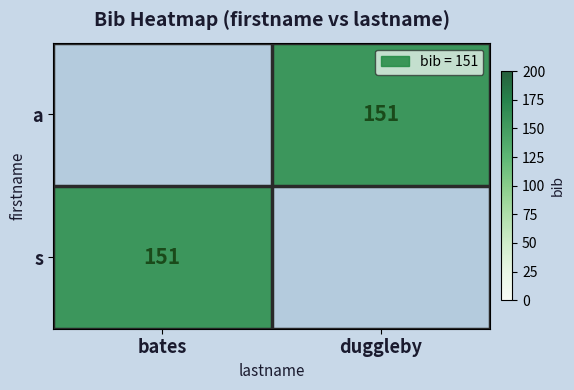

Count the number of data series in this chart.

2